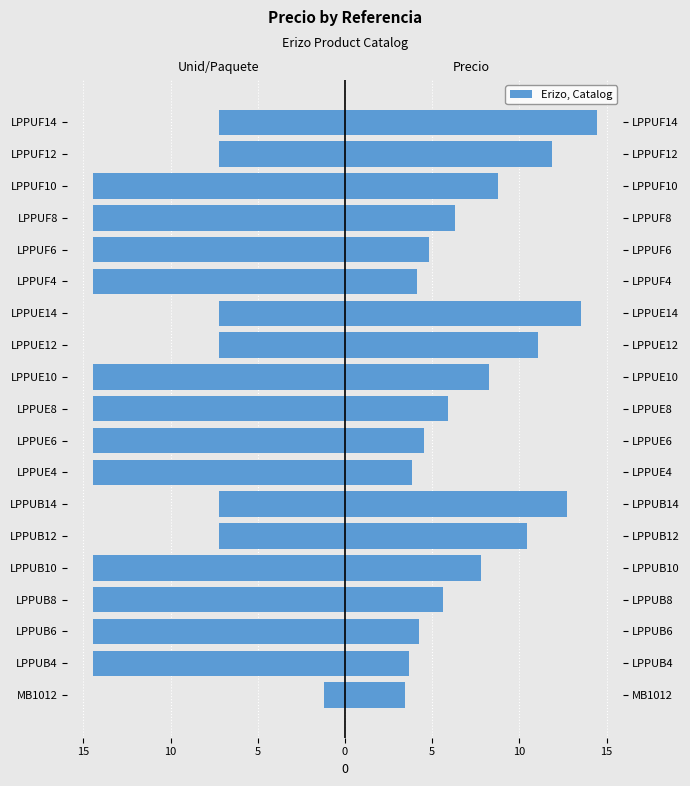

True or false: Unid/Paquete (scaled) has a value of -14.5 at LPPUB8.

True